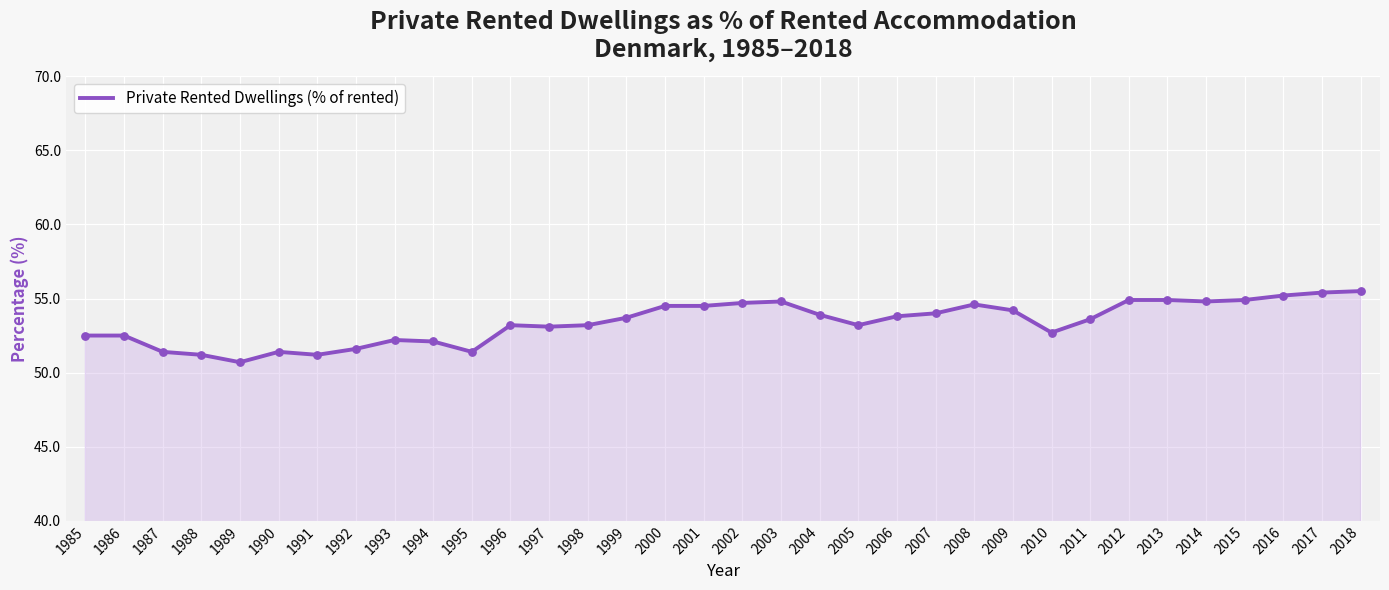

Which has a higher value, 1988 or 2015?

2015